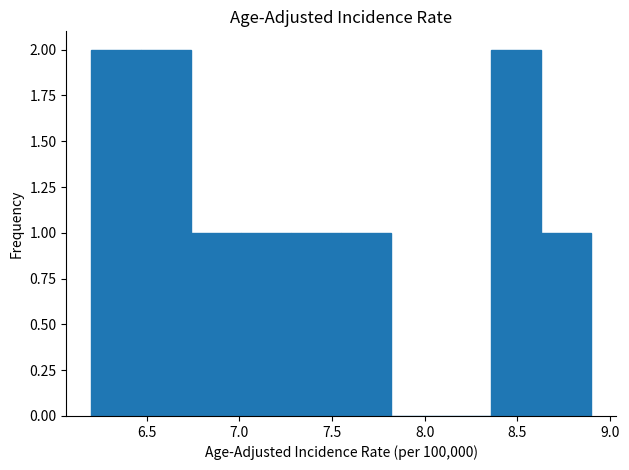

Reading left to right, list every bar in this chart as the range it spans on the x-axis followed by its height. Neither the bar edges nor the heights are printed on the chart, so give them approximately, as read against the axes.

6.20 to 6.47: 2
6.47 to 6.74: 2
6.74 to 7.01: 1
7.01 to 7.28: 1
7.28 to 7.55: 1
7.55 to 7.82: 1
7.82 to 8.09: 0
8.09 to 8.36: 0
8.36 to 8.63: 2
8.63 to 8.90: 1